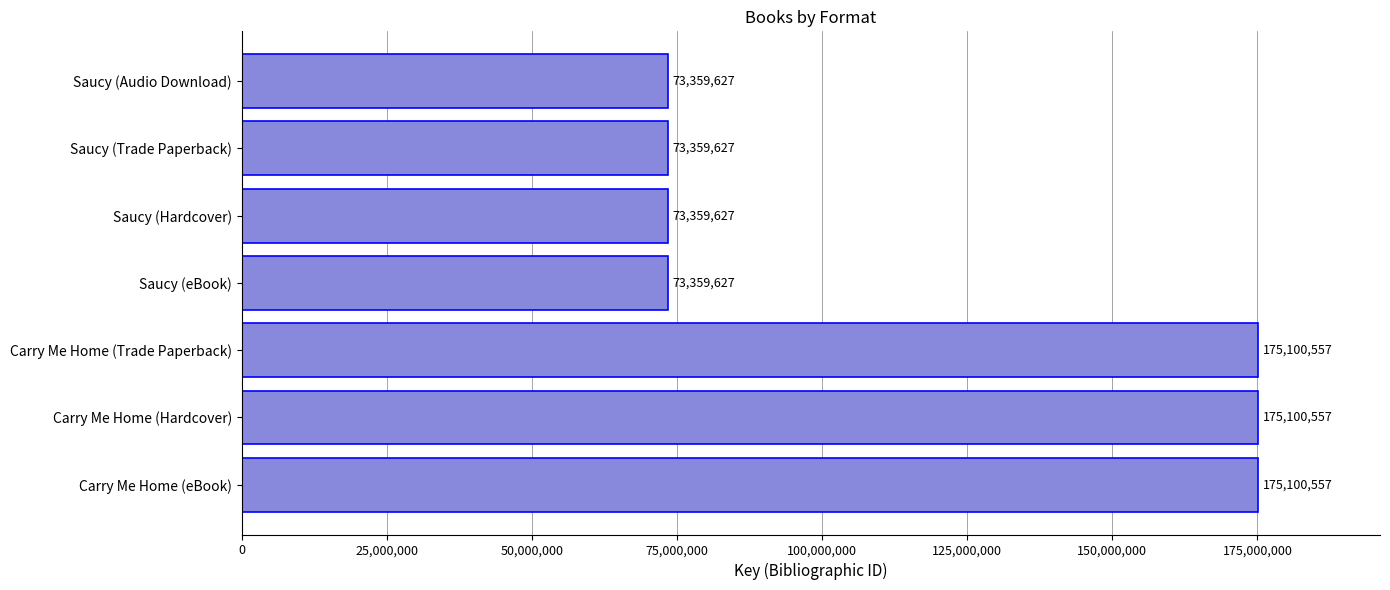

The chart shows a value of 43070569 at Carry Me Home (Hardcover). True or false?

False